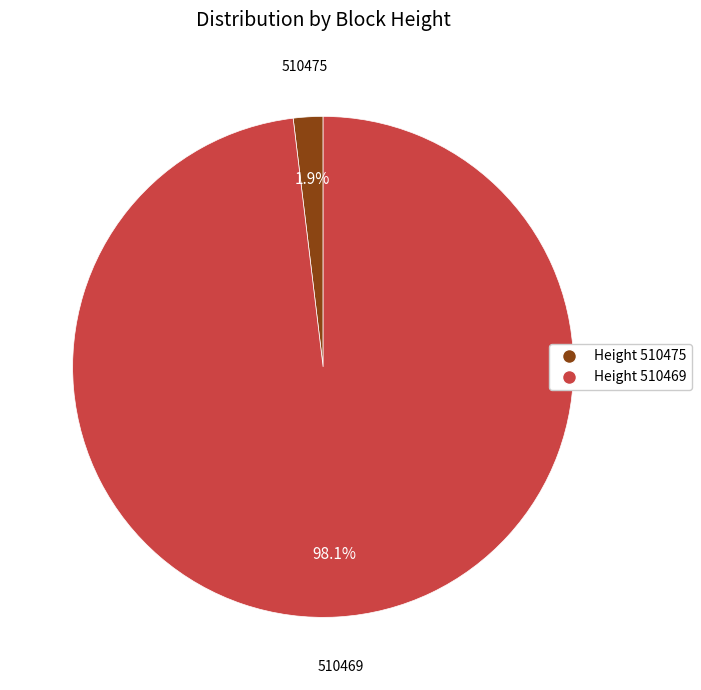

Which slice represents more than half of the pie?

Height 510469